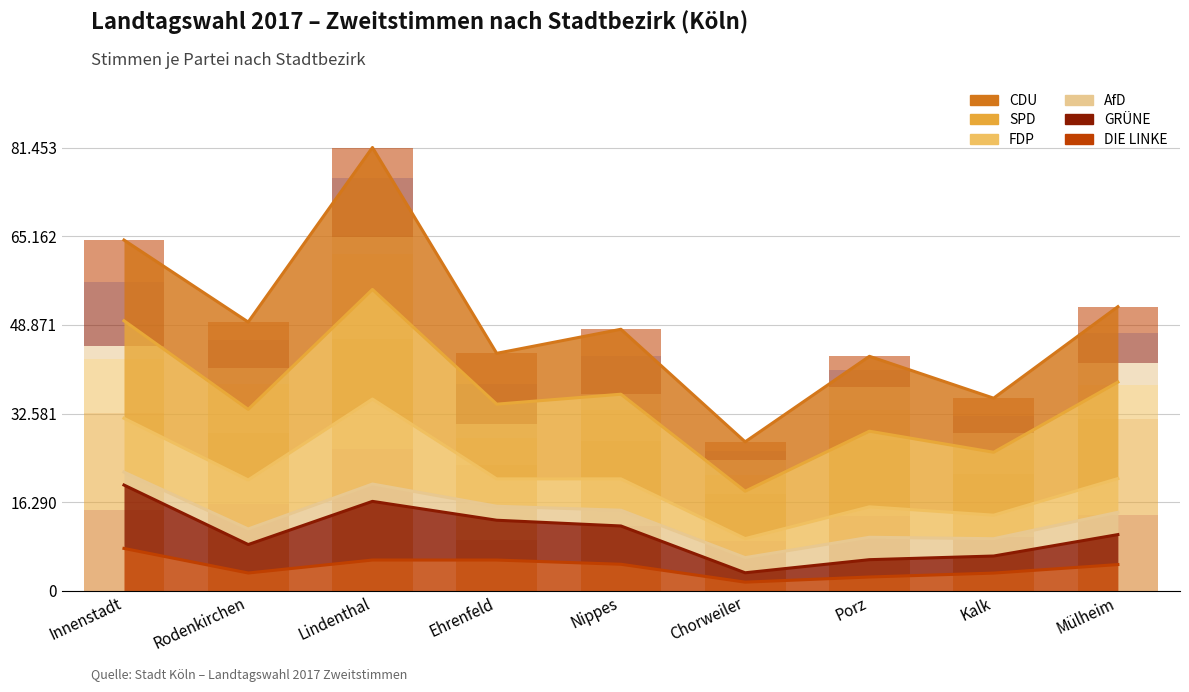

What is the total value across all series at Ehrenfeld?

43637